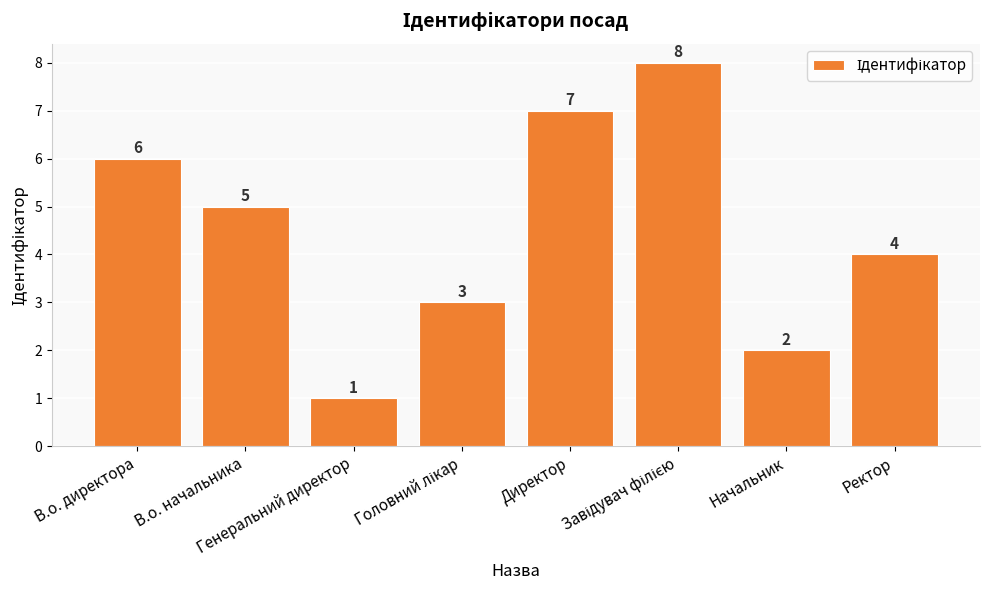

The value at Директор is 7. True or false?

True